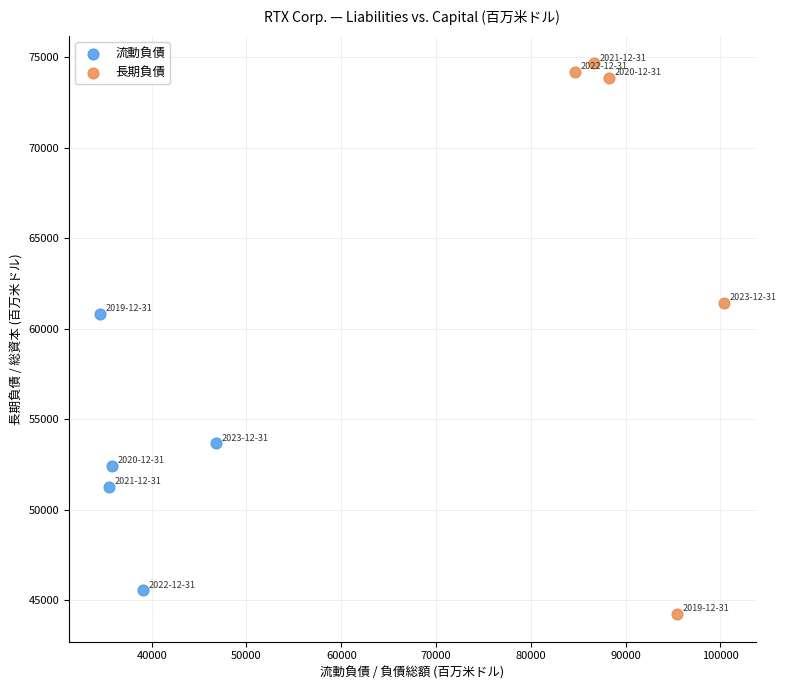

Which series has the largest Y range (max minus min)?

長期負債